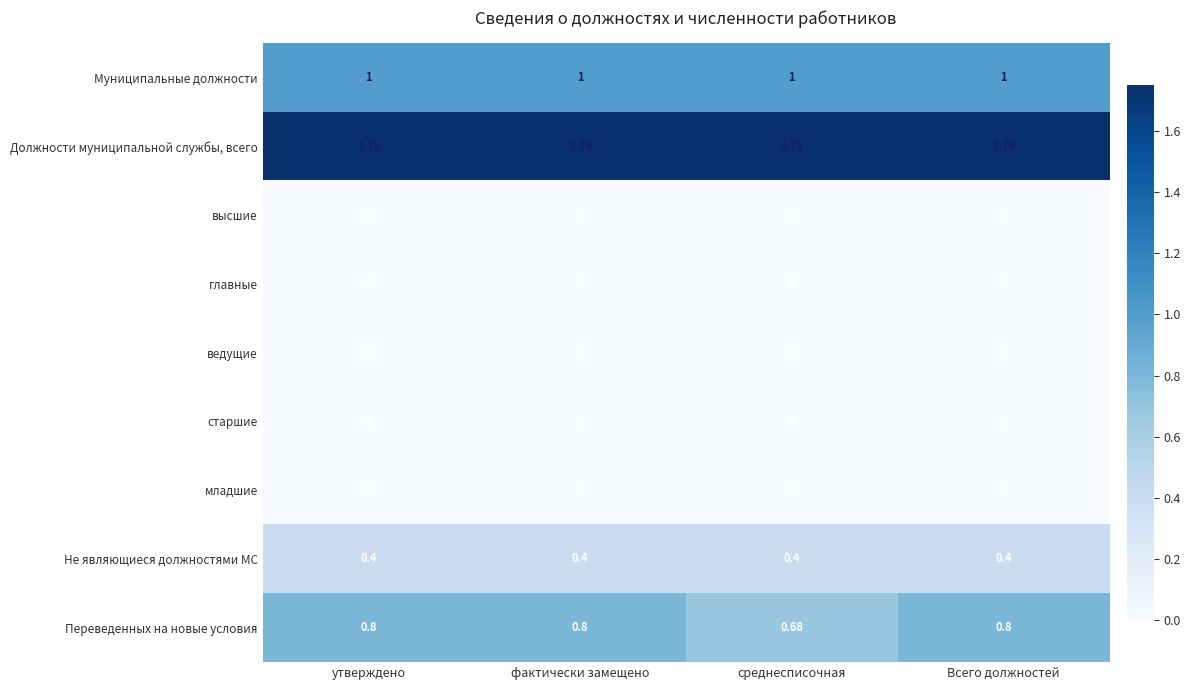

Is the value of Не являющиеся должностями МС at утверждено greater than the value of Должности муниципальной службы, всего at утверждено?

No